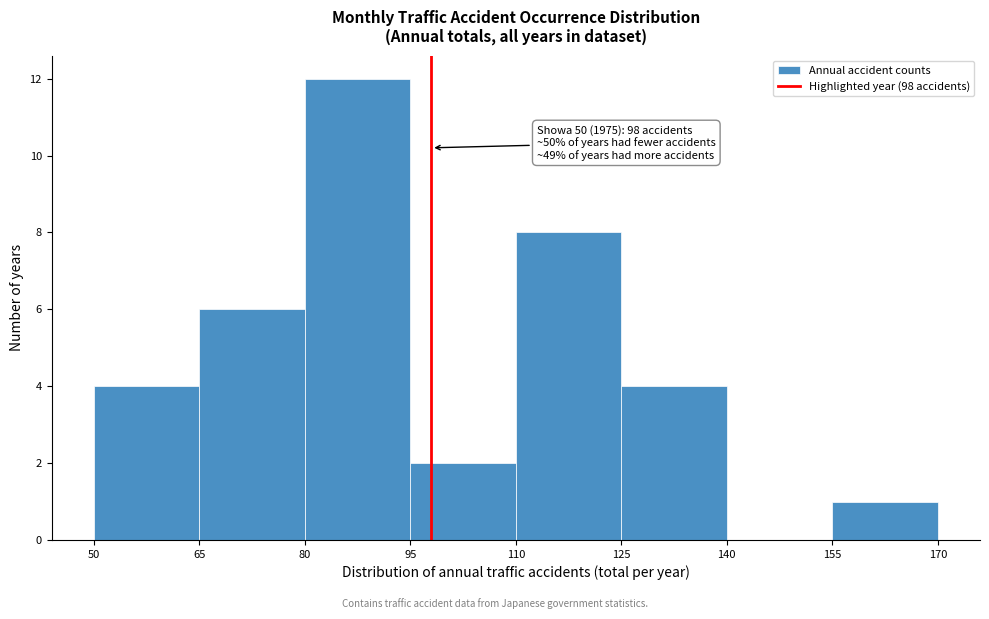

Which range on the x-axis has the tallest bar?

80 to 95